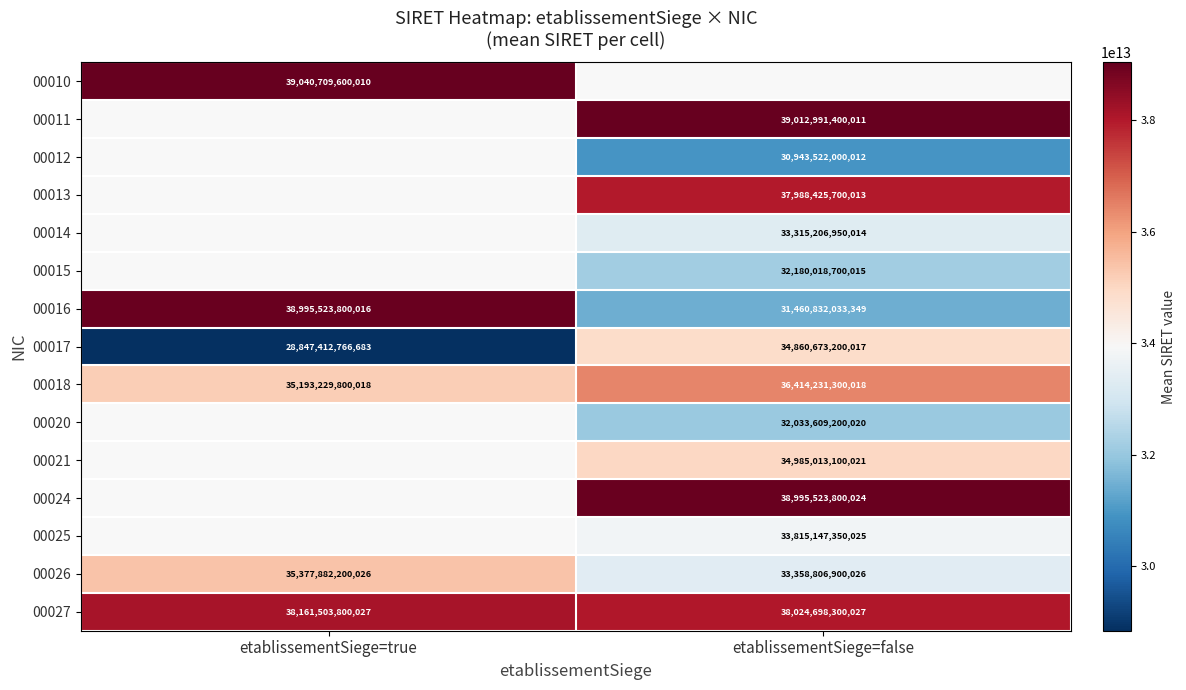

Which label corresponds to the largest value in the chart?

etablissementSiege=true